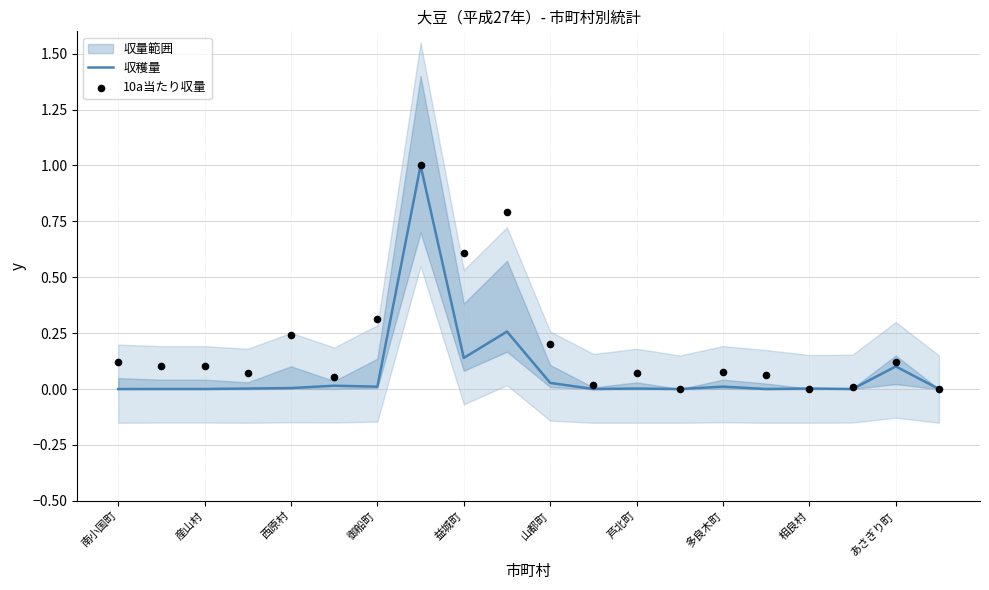

True or false: 収穫量 has a value of 0.1 at あさぎり町.

True